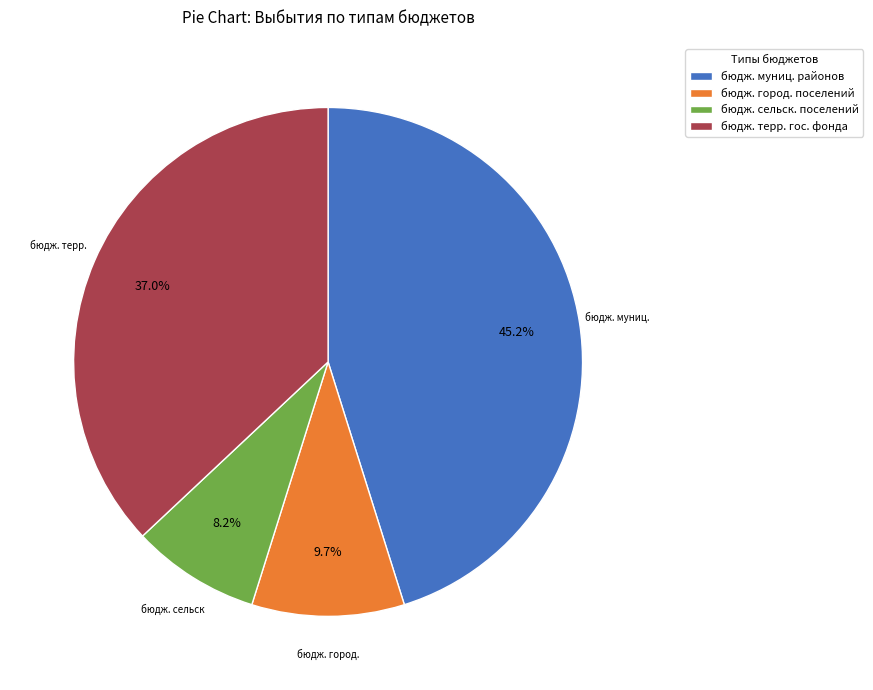

Is the sum of бюдж. муниц. районов and бюдж. терр. гос. фонда greater than half?

Yes